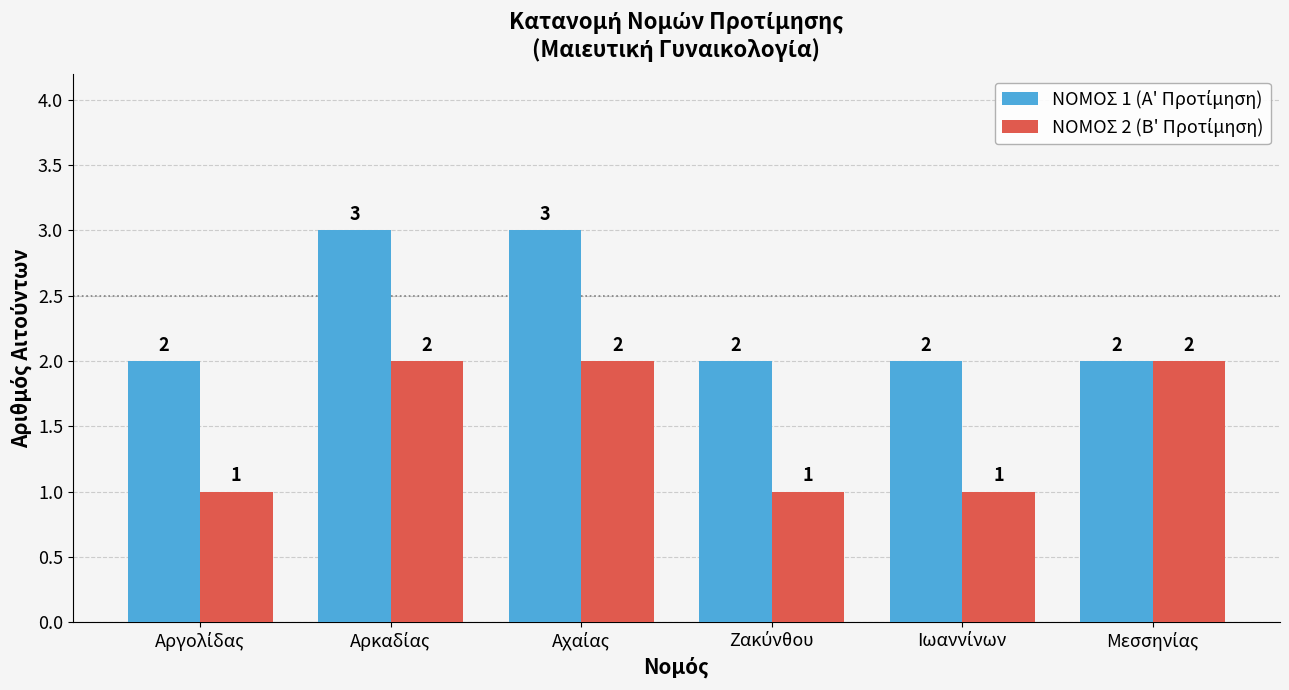

Rank the series by their maximum value, from highest to lowest.

ΝΟΜΟΣ 1 (Α' Προτίμηση), ΝΟΜΟΣ 2 (Β' Προτίμηση)